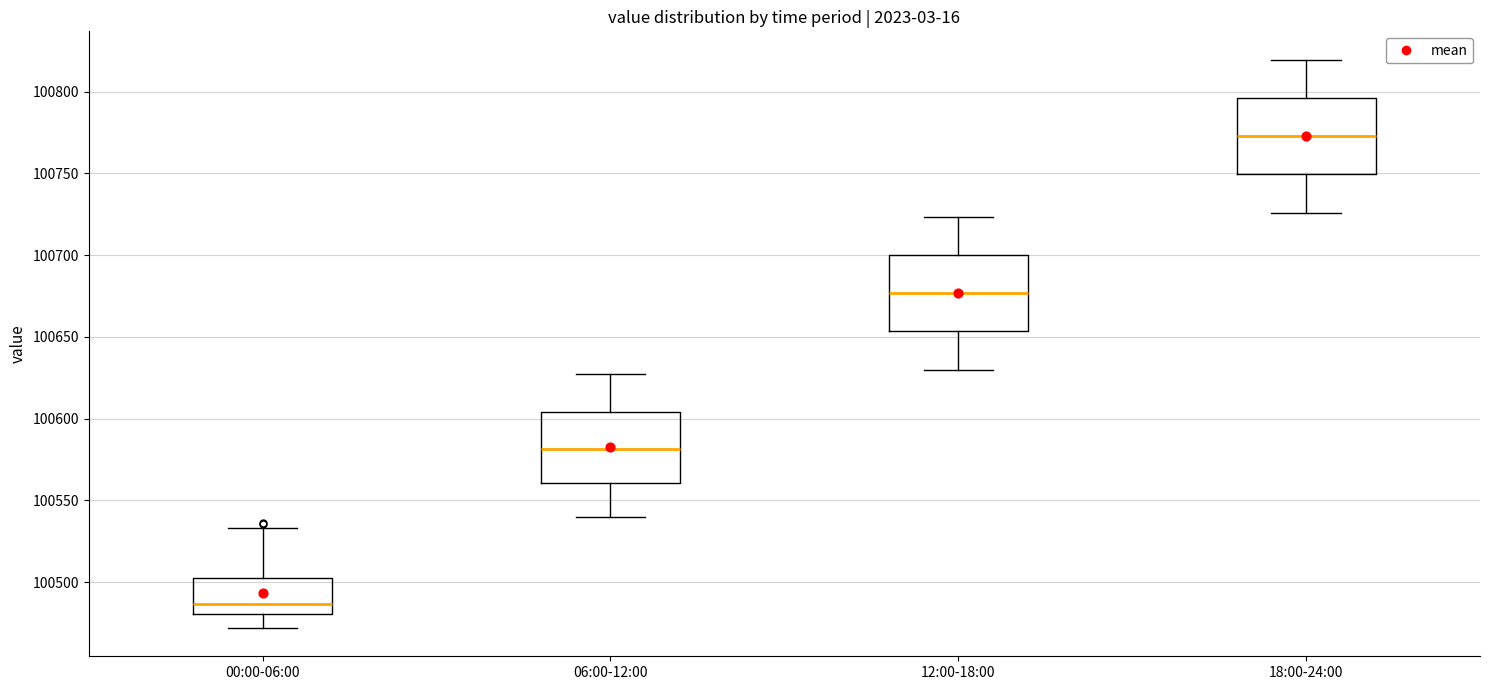

Which box has the lowest median line?

00:00-06:00